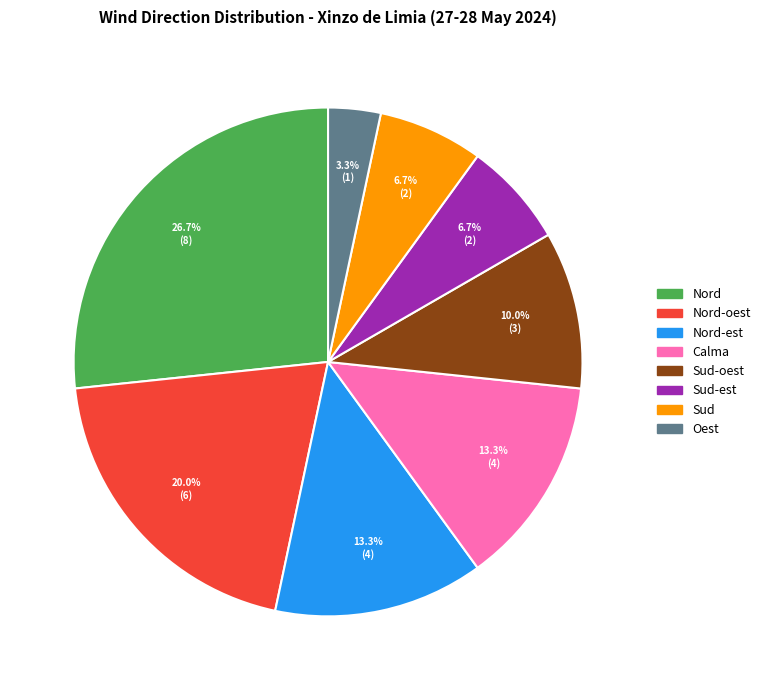

Does any single category account for the majority?

No